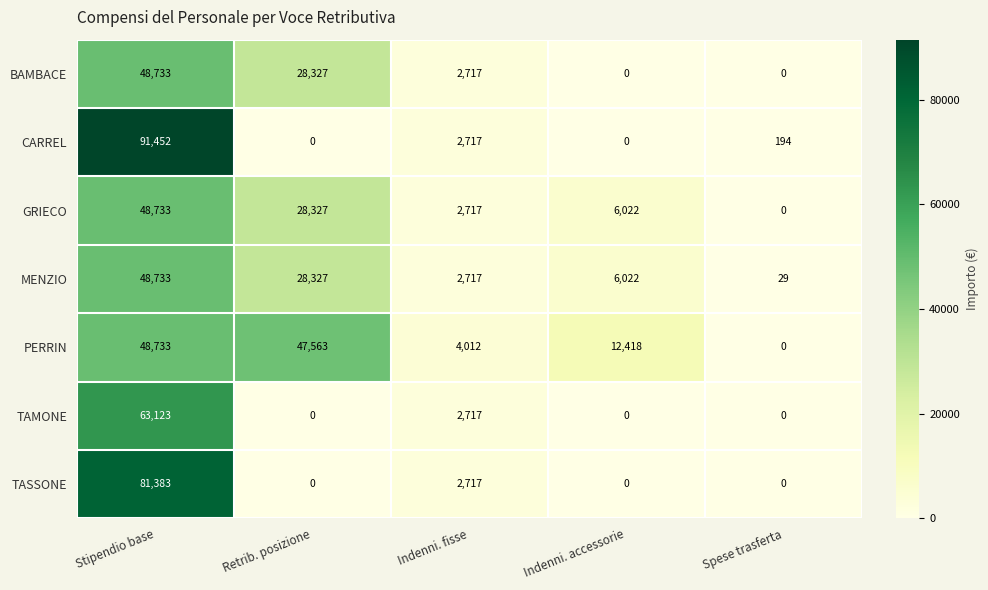

Count the number of data series in this chart.

7